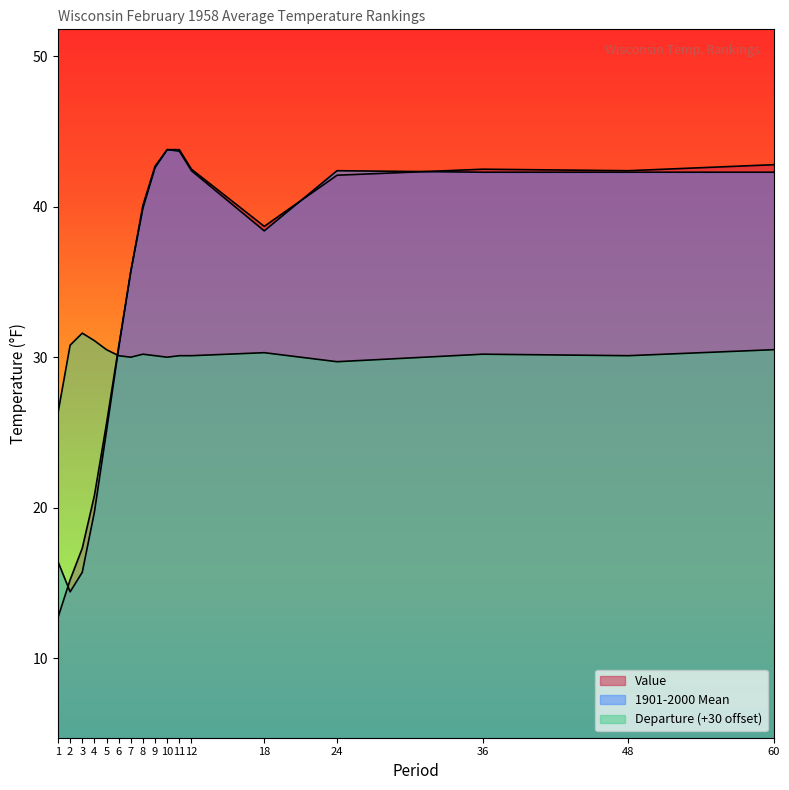

Where is the first local minimum for Value?

18